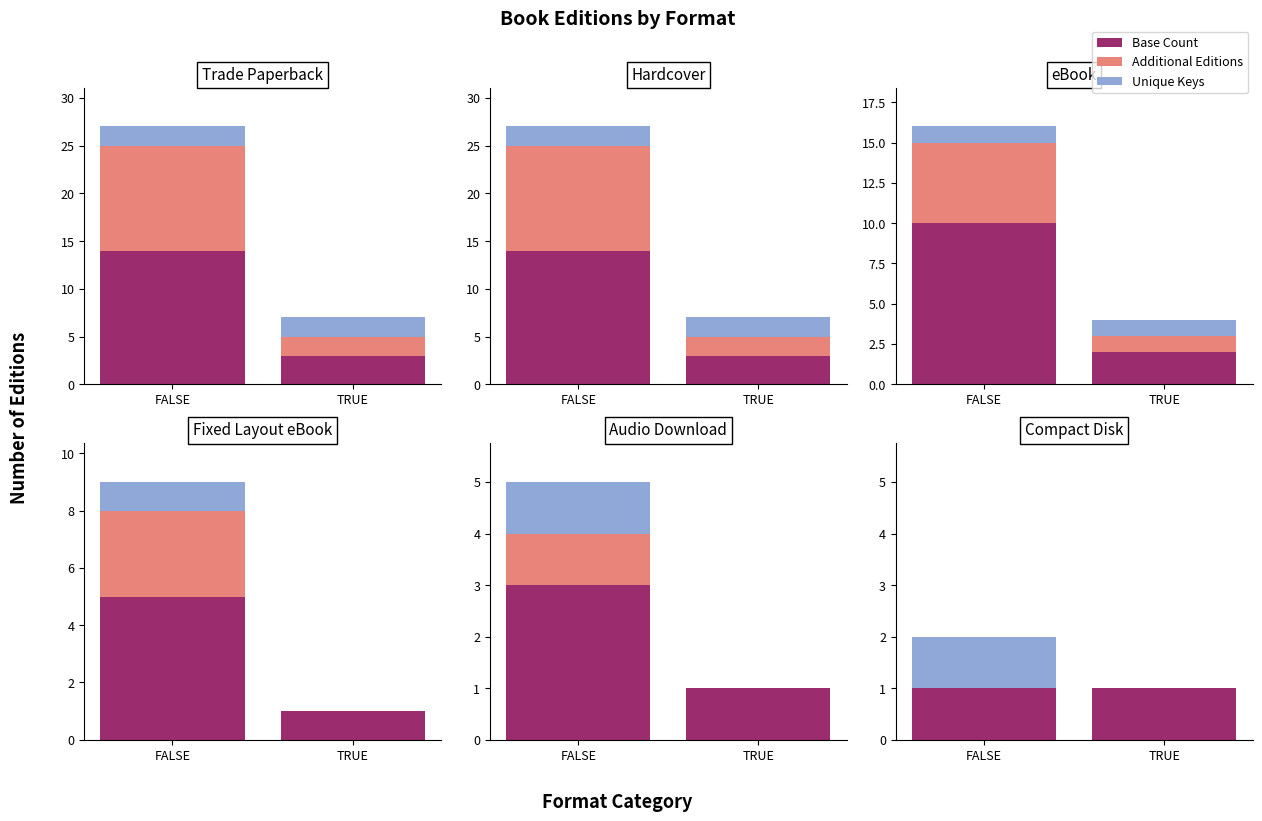

What is the value of the Bottom layer bar at the 2nd from the left?

1